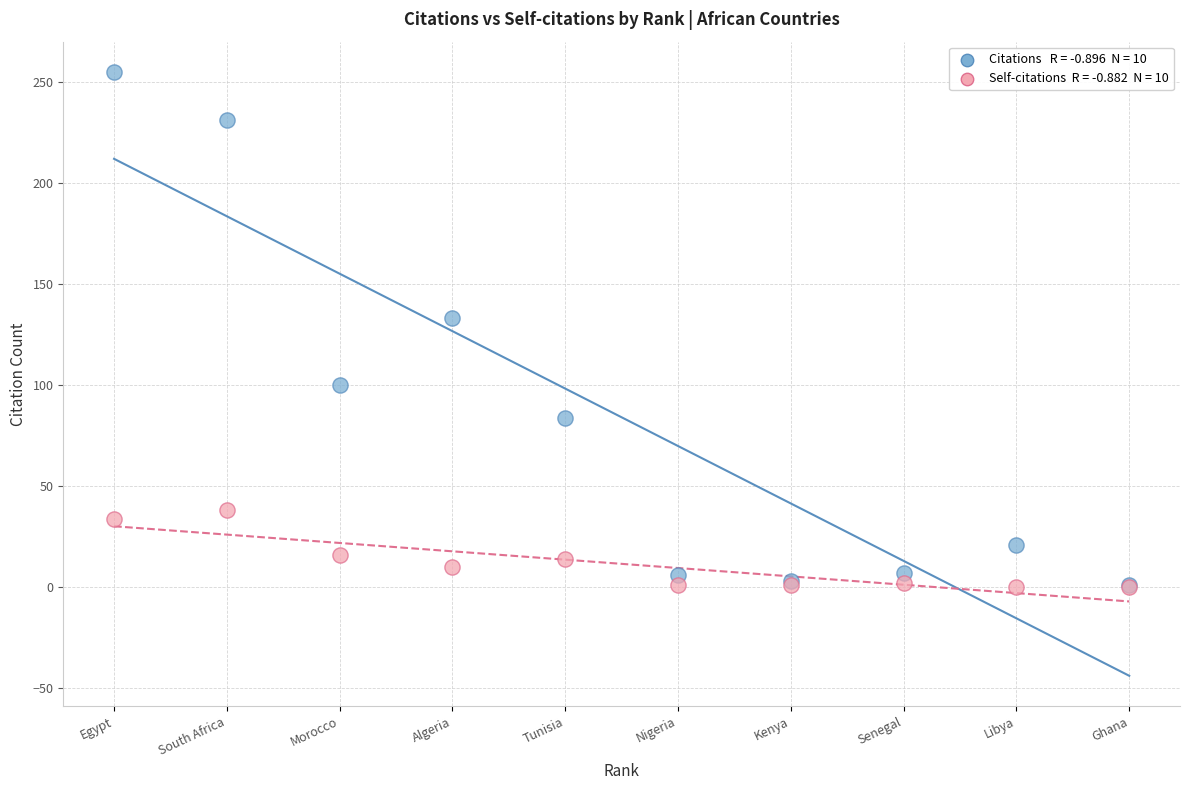

Across all series, what Y value is closest to 127?

133